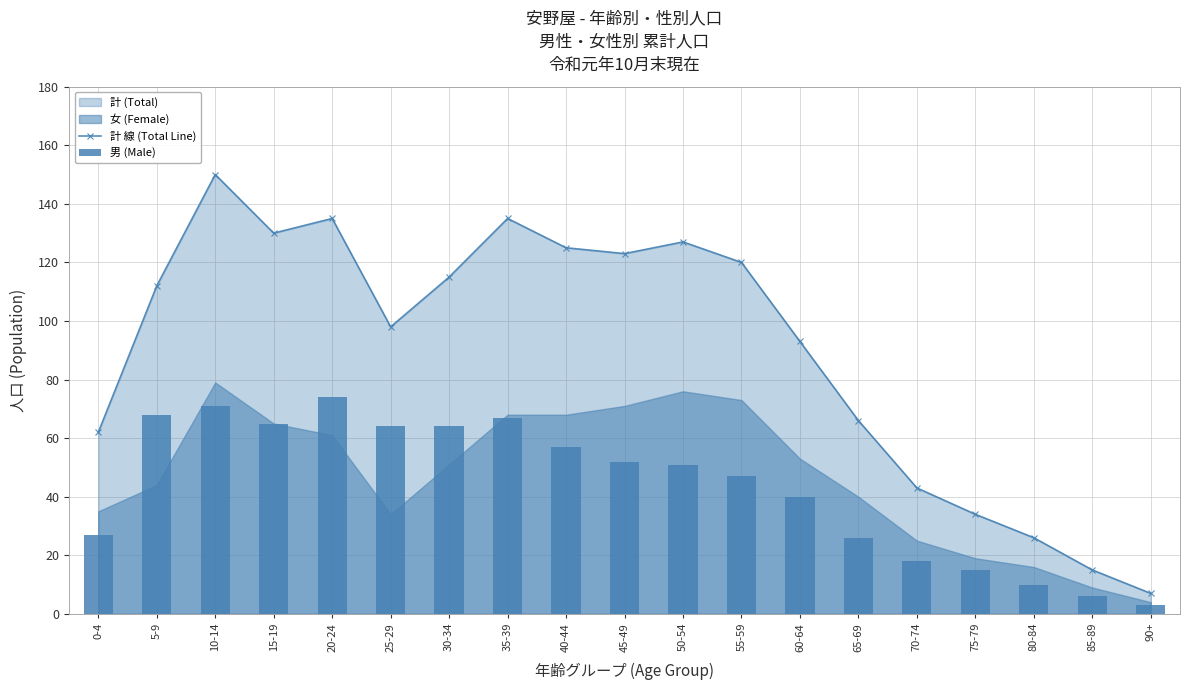

Are the bars horizontal?

No